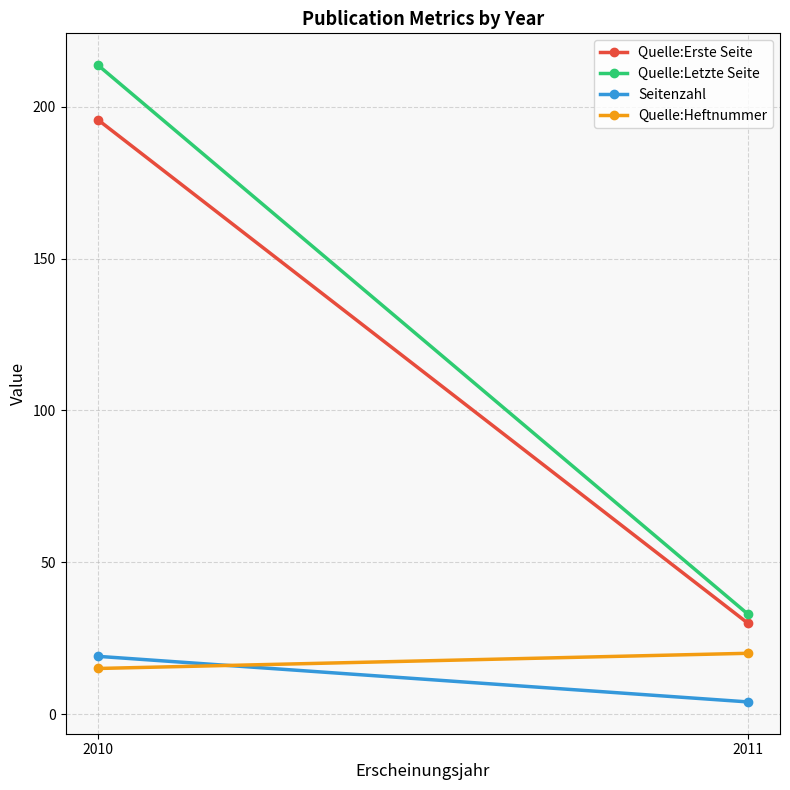

The Seitenzahl series shows 4.0 at 2011. True or false?

True